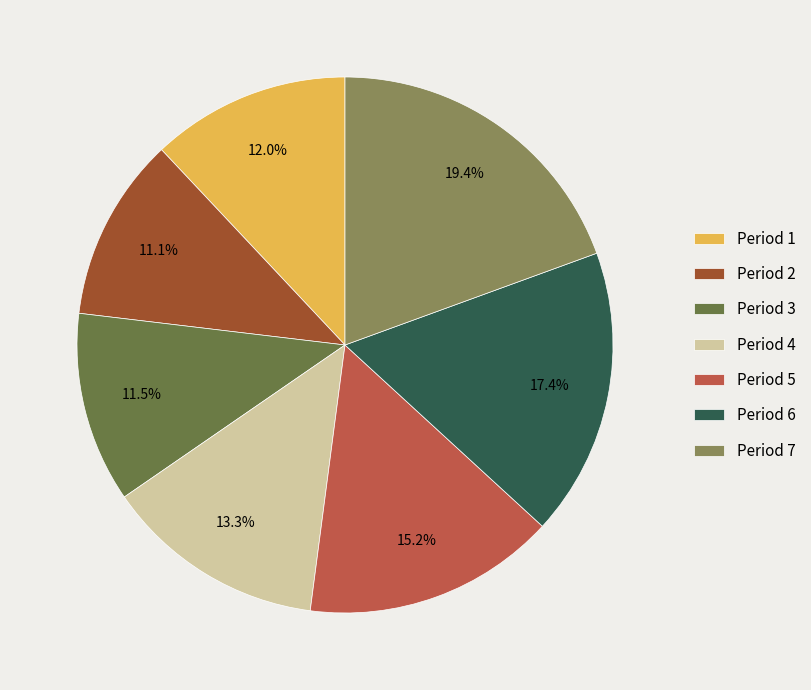

What is the ratio of the value at Period 7 to the value at Period 3?

1.7